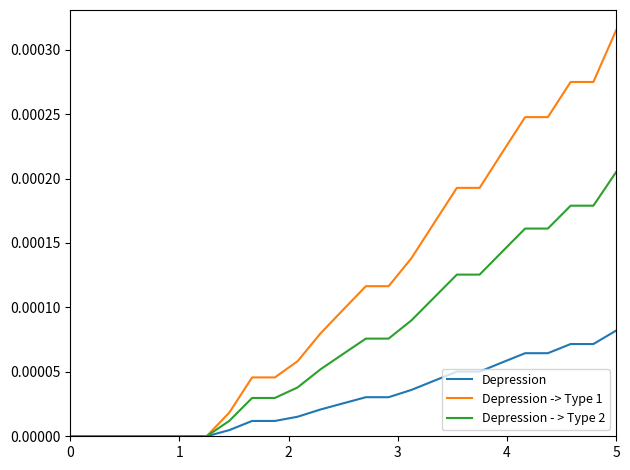

Which series has the widest spread of values?

Depression -> Type 1